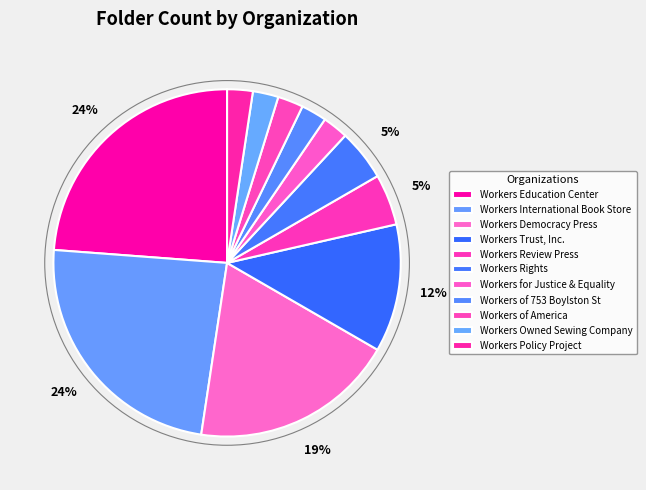

How many segments does this pie chart have?

11